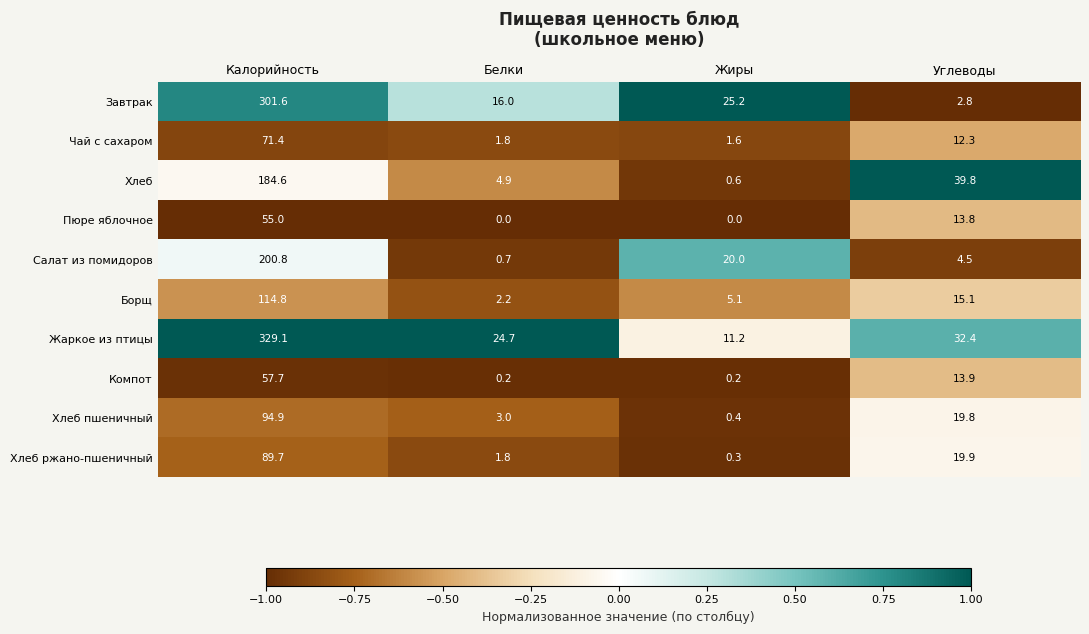

What is the difference between the highest and lowest values at Калорийность?

274.1